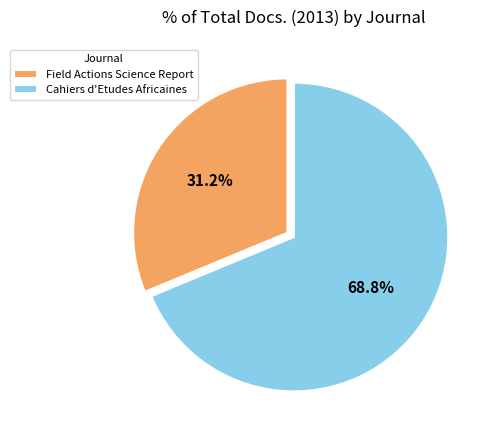

What percentage is the Field Actions Science Report slice, to the nearest percent?

31%